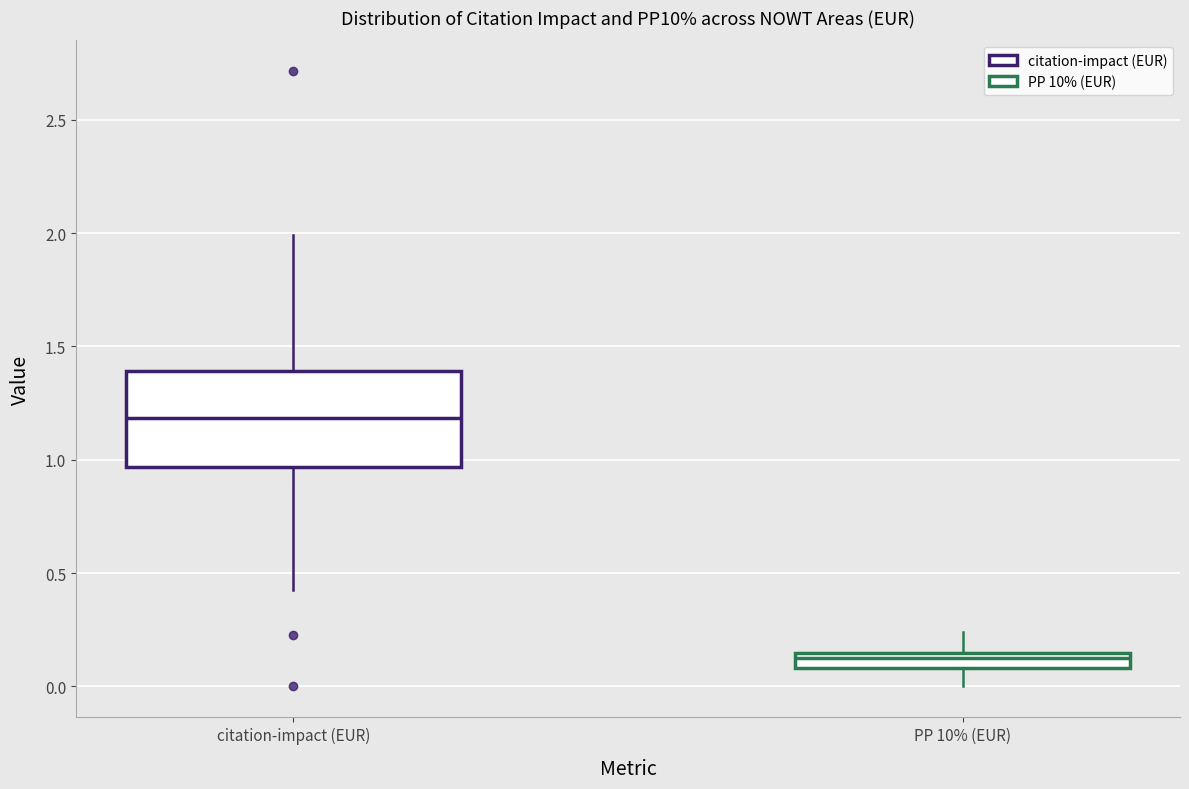

Comparing the boxes themselves (not the whiskers), which one is the tallest?

citation-impact (EUR)